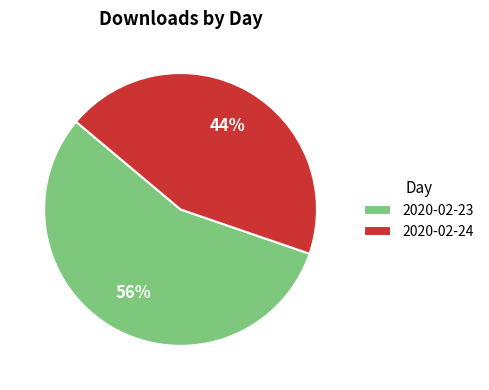

Is the sum of 2020-02-24 and 2020-02-23 greater than half?

Yes